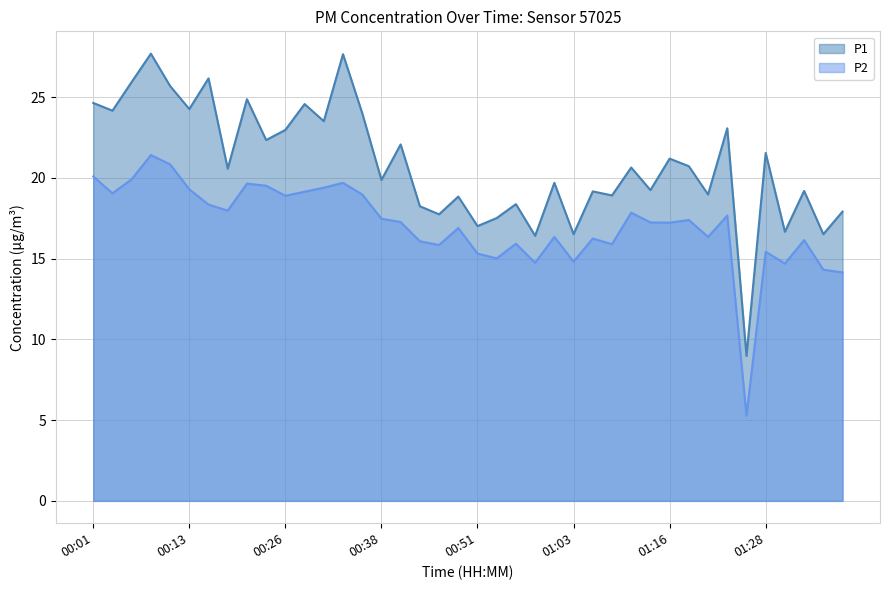

What is the lowest value of the P2 series?

5.3